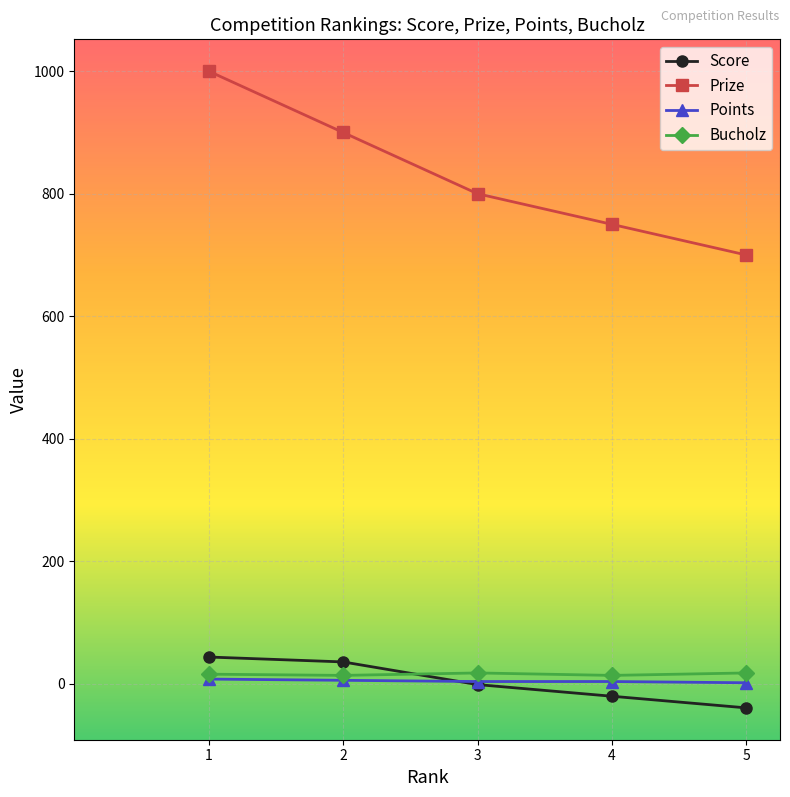

Which series has the largest total across all categories?

Prize